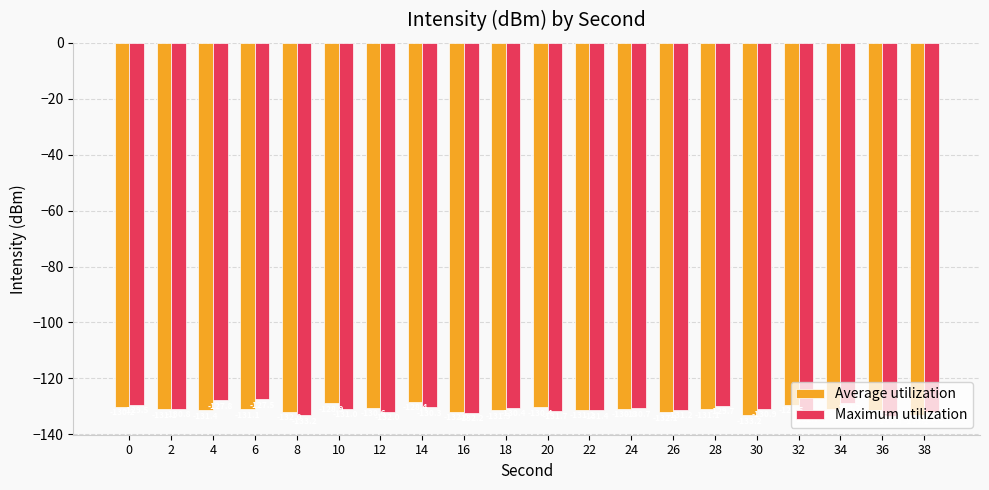

At which label does Maximum utilization reach its peak?

6